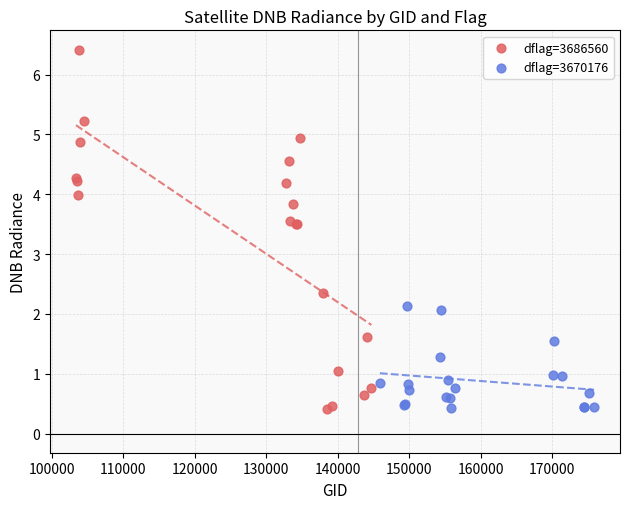

Which series has the widest spread of Y values?

dflag=3686560